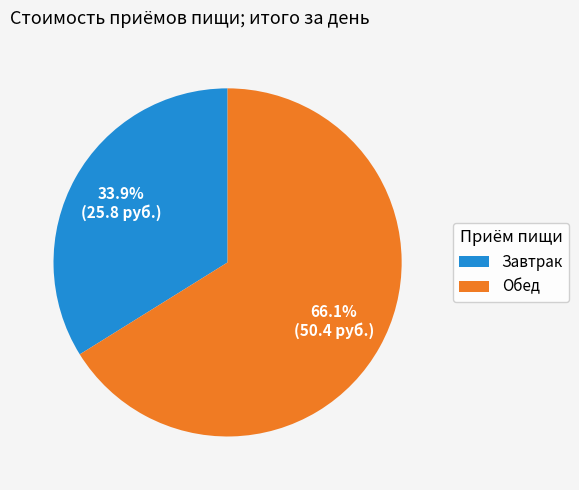

How much of the chart is everything except Обед?

33.9%